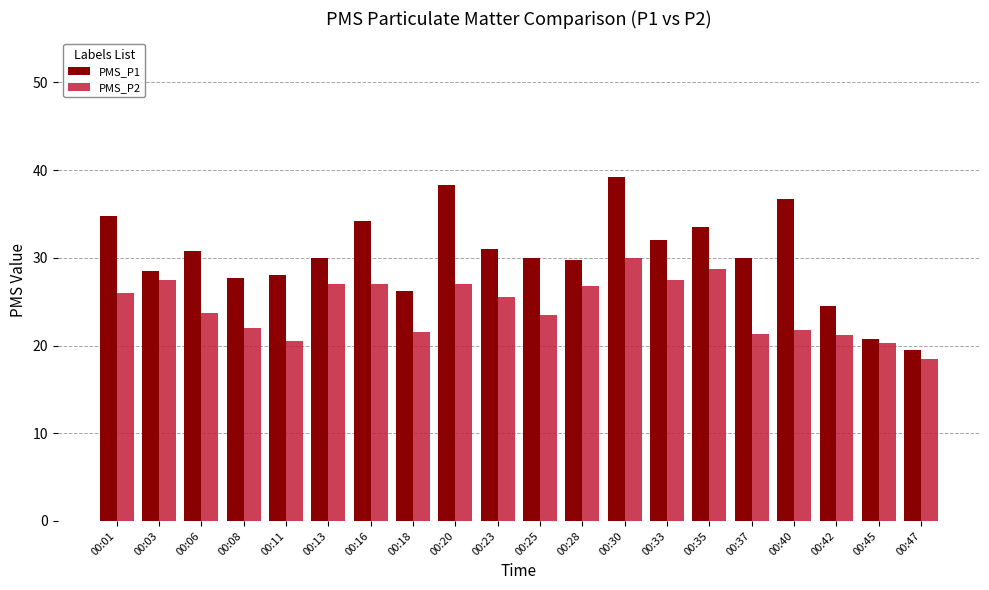

Rank the series by their average value, from highest to lowest.

PMS_P1, PMS_P2